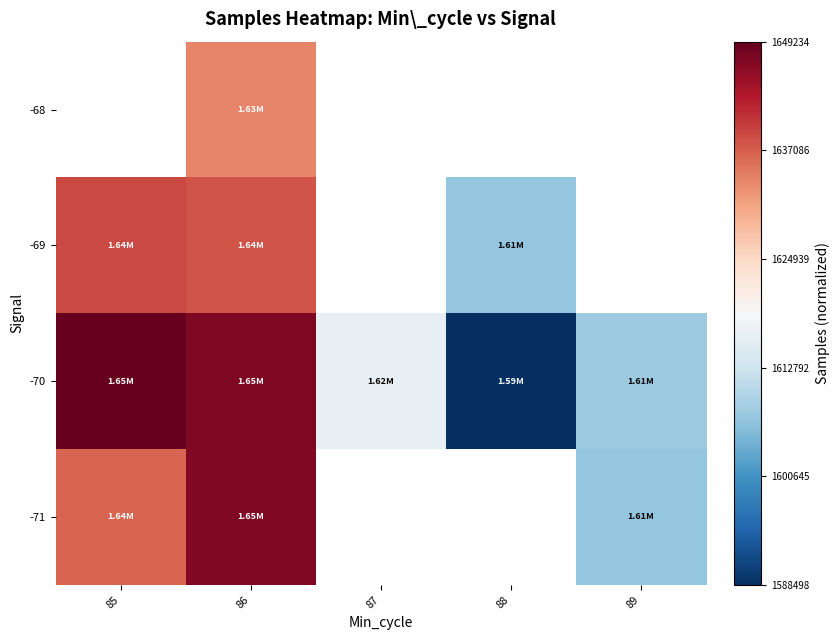

At which category is the sum across all series the highest?

86